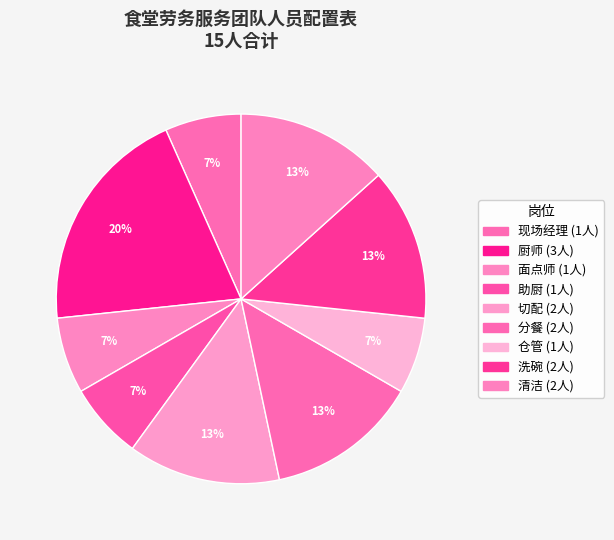

What percentage do 切配 and 分餐 together represent?

26.7%